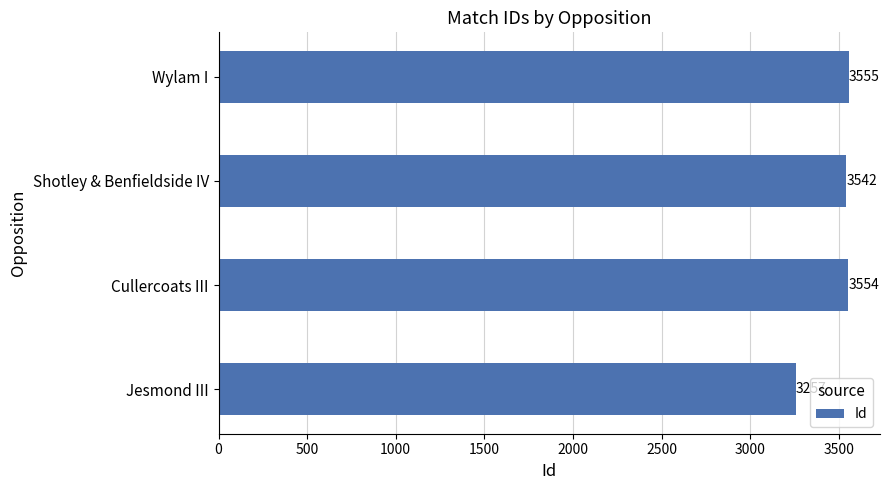

Which label corresponds to the largest value in the chart?

Wylam I